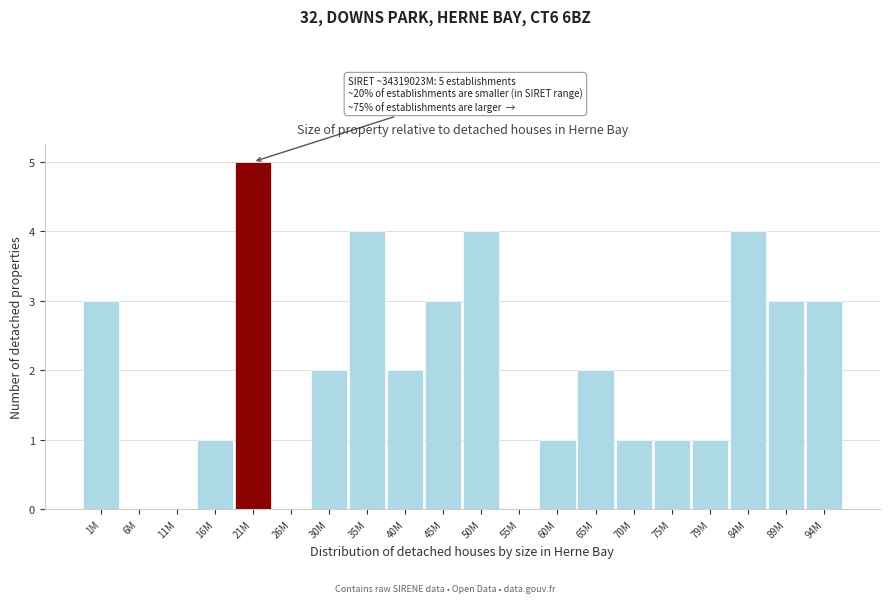

What is the change in value from 11M to 40M?

+2